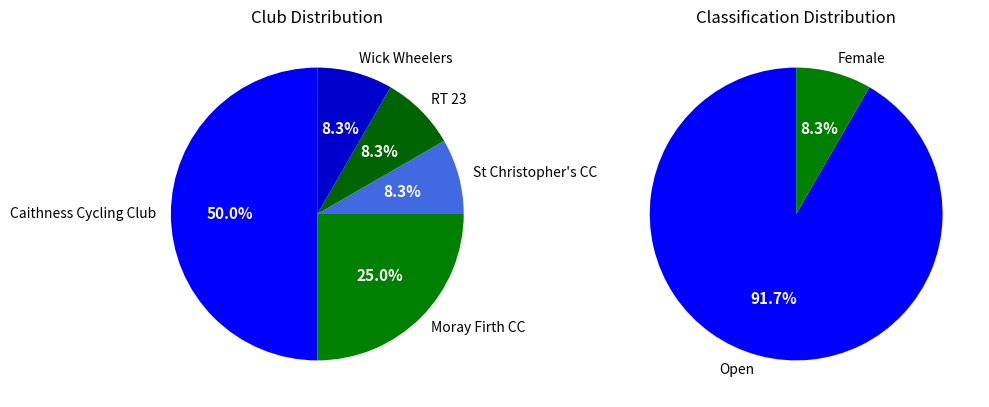

Which slice is the largest?

Caithness Cycling Club